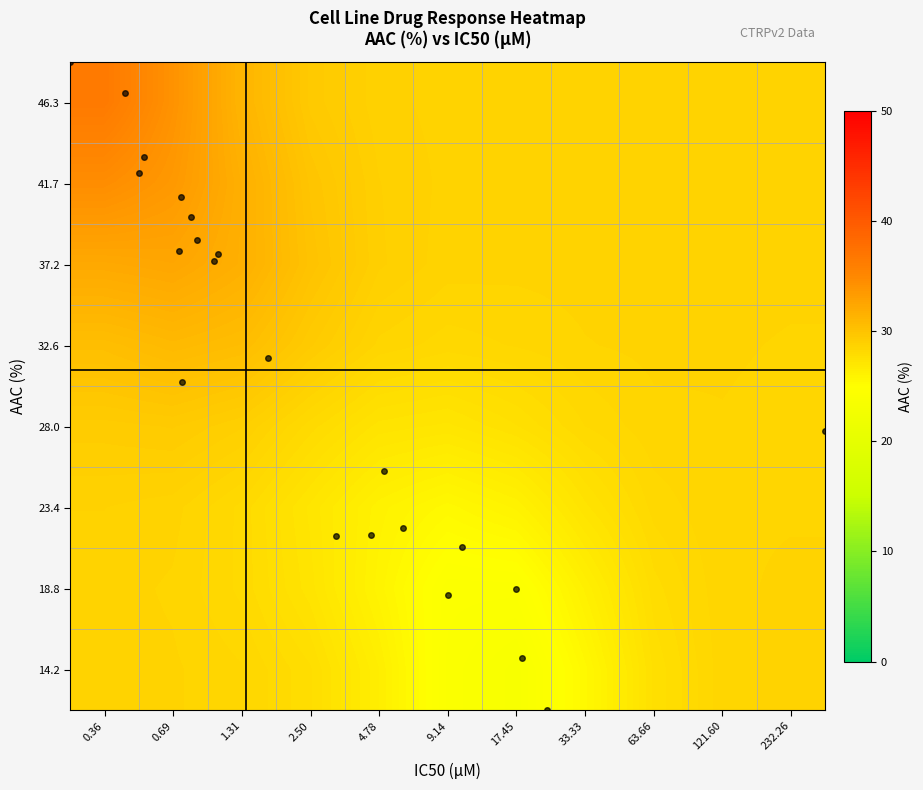

Rank the series at 0.36 from highest to lowest value.

46.3, 41.7, 37.2, 32.6, 28.0, 23.4, 18.8, 14.2